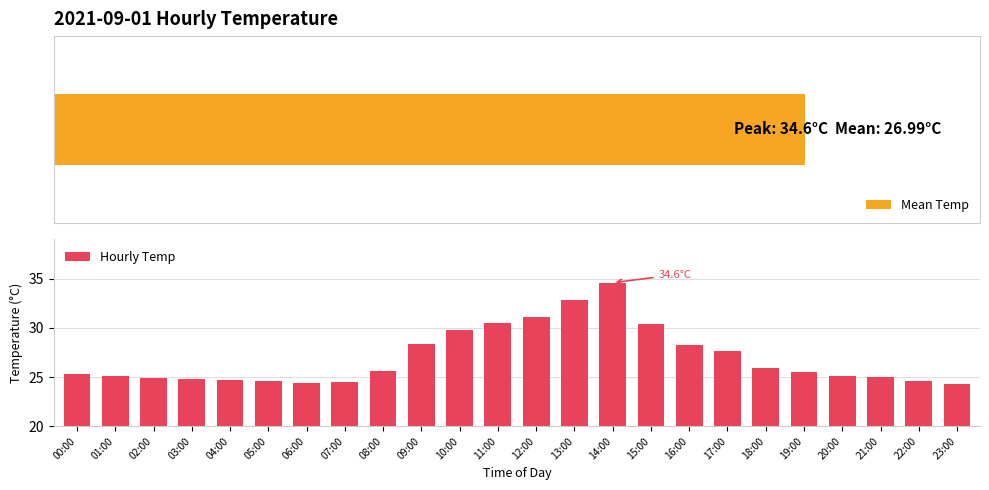

What is the sum of all Hourly Temp values?

647.8